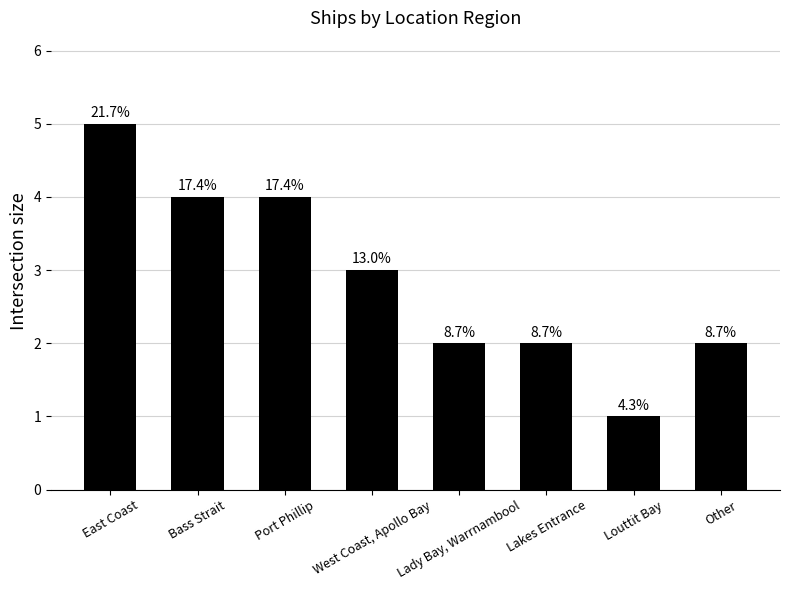

Does the chart contain any negative values?

No